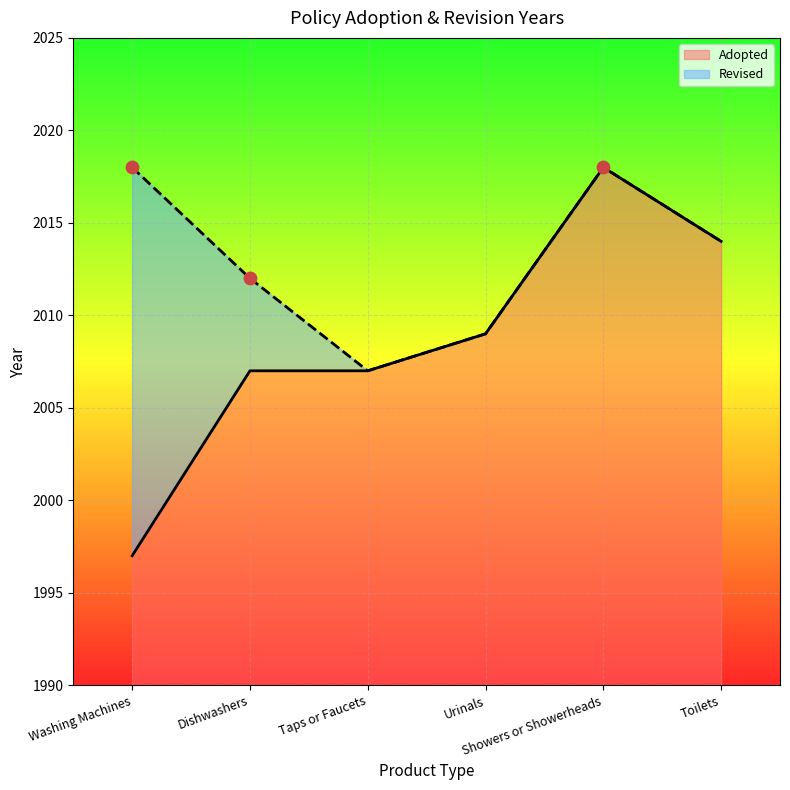

What is the ratio of the value at Washing Machines to the value at Dishwashers?

1.0